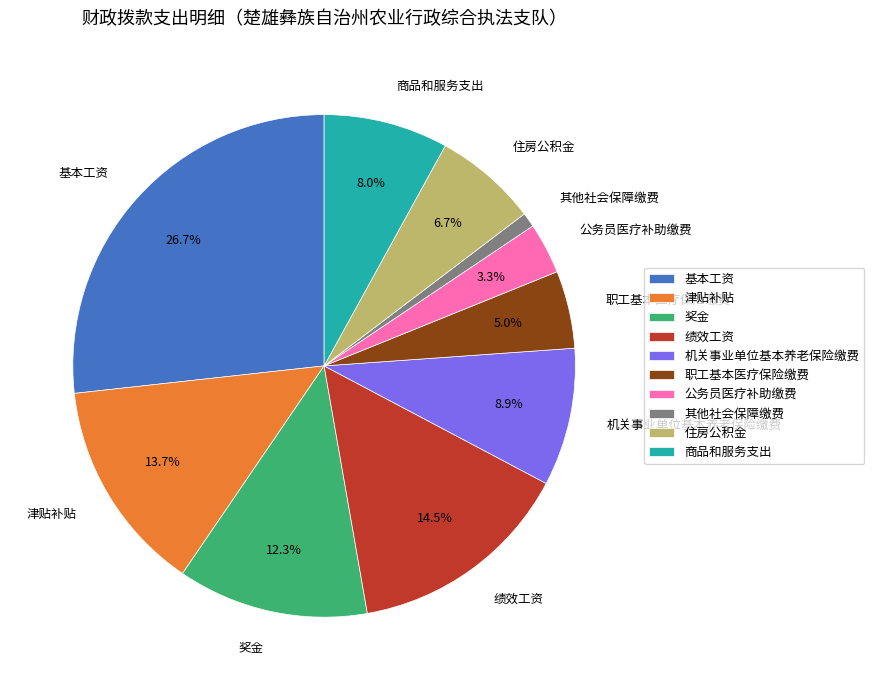

How many segments does this pie chart have?

10